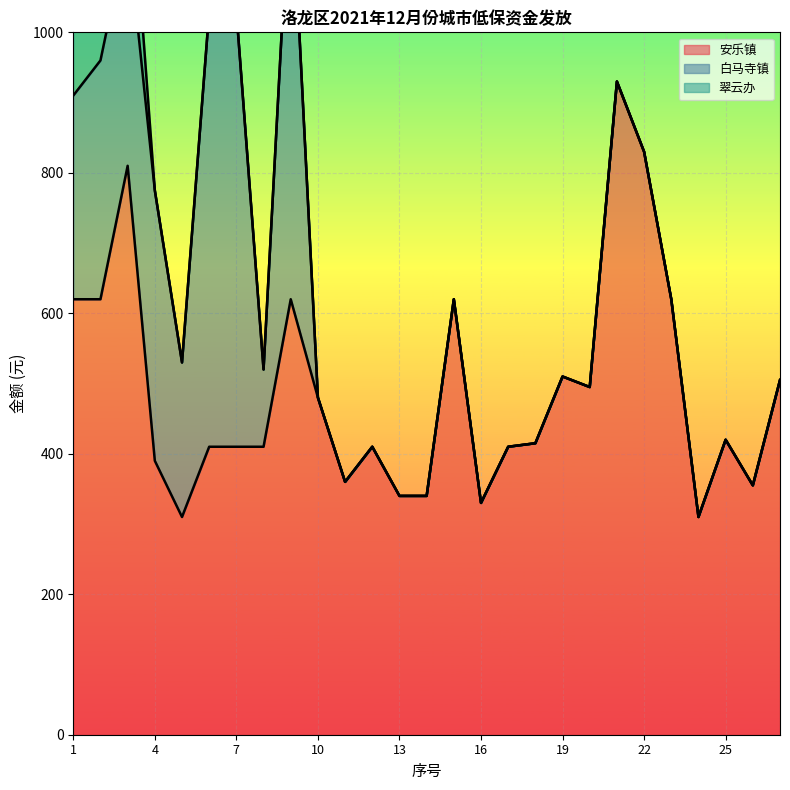

Reading left to right, list all the values displayed in this chart.

安乐镇: 620	620	810	390	310	410	410	410	620	480	360	410	340	340	620	330	410	415	510	495	930	830	620	310	420	355	505
白马寺镇: 290	340	335	385	220	620	620	110	620	0	0	0	0	0	0	0	0	0	0	0	0	0	0	0	0	0	0
翠云办: 150	370	150	0	0	0	0	0	0	0	0	0	0	0	0	0	0	0	0	0	0	0	0	0	0	0	0